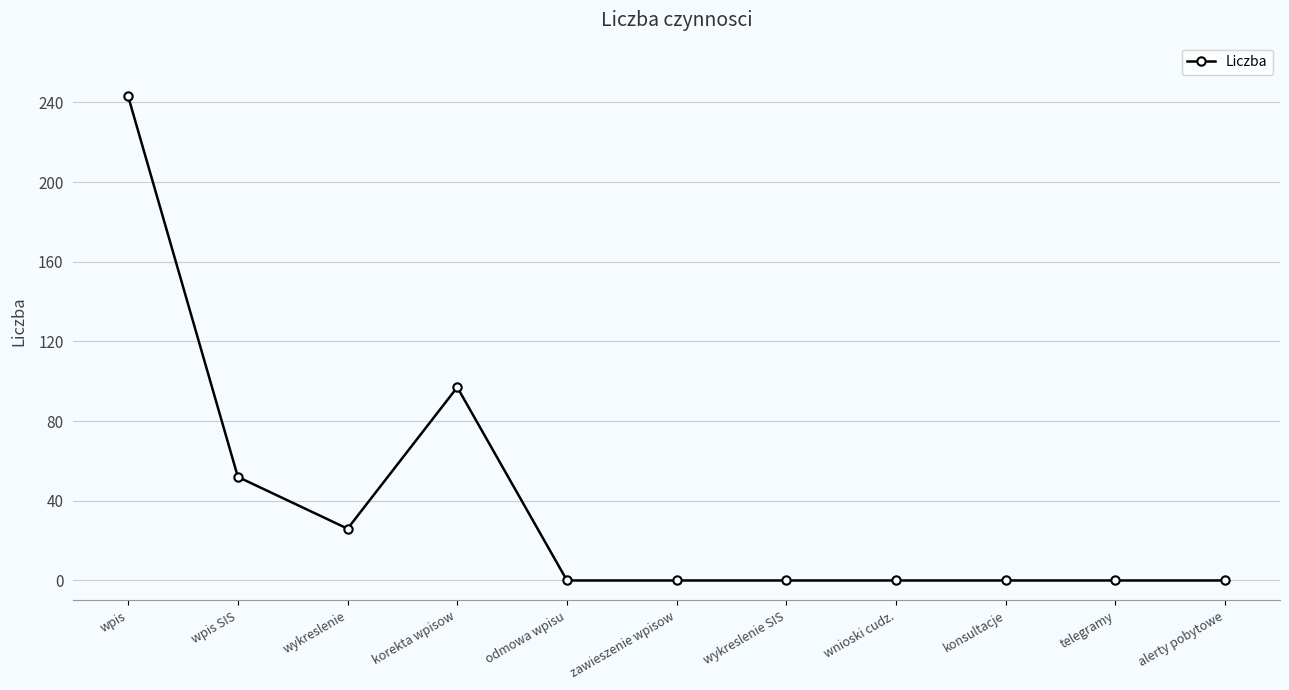

What is the maximum value shown in the chart?

243